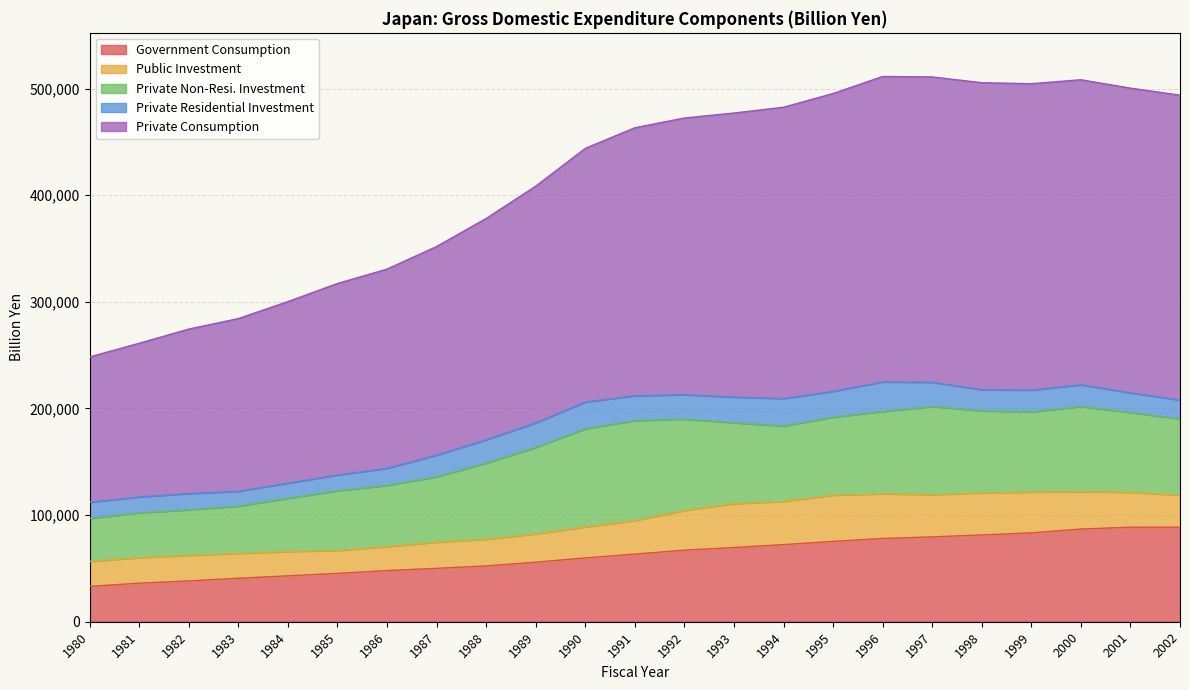

How many lines are shown in the chart?

5